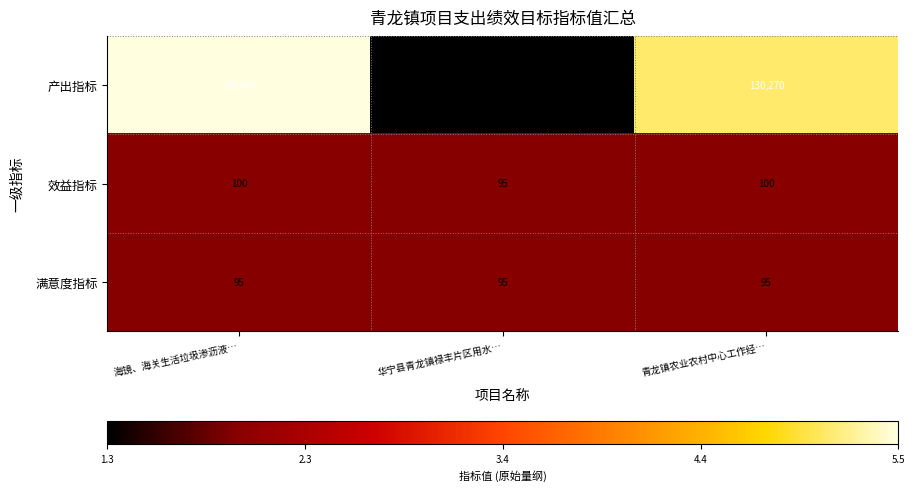

Is it true that 效益指标 equals 178 at 海镜、海关生活垃圾渗沥液…?

False